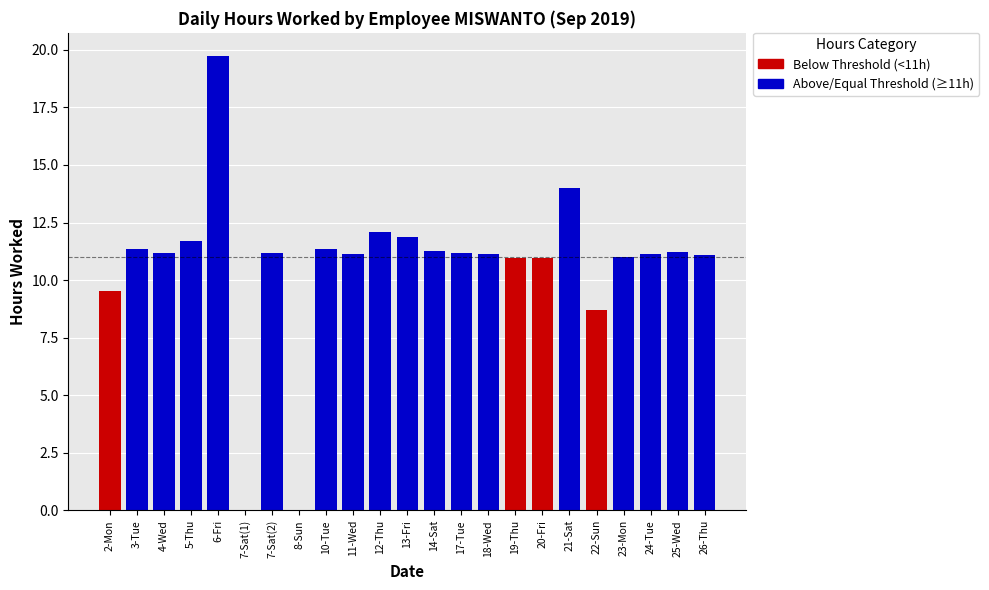

What is the average value of the Above/Equal Threshold (≥11h) series?

8.9